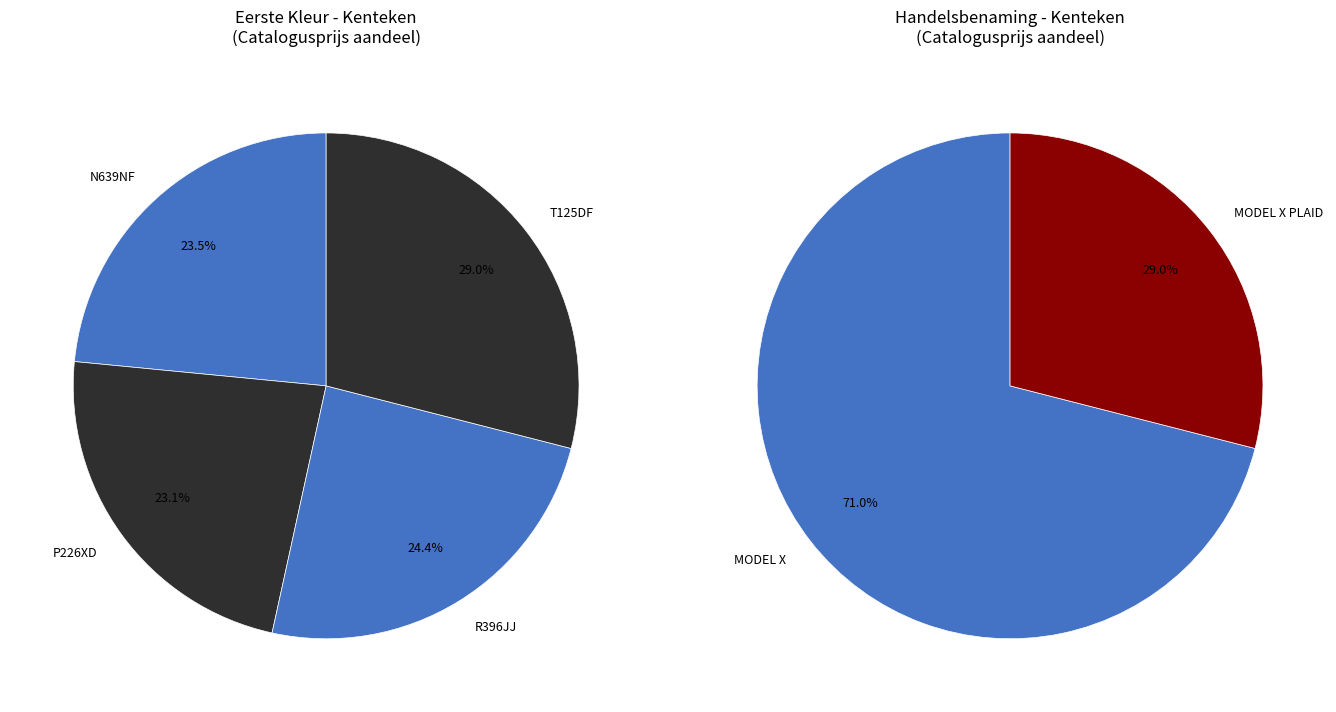

What is the largest slice in the pie chart?

T125DF